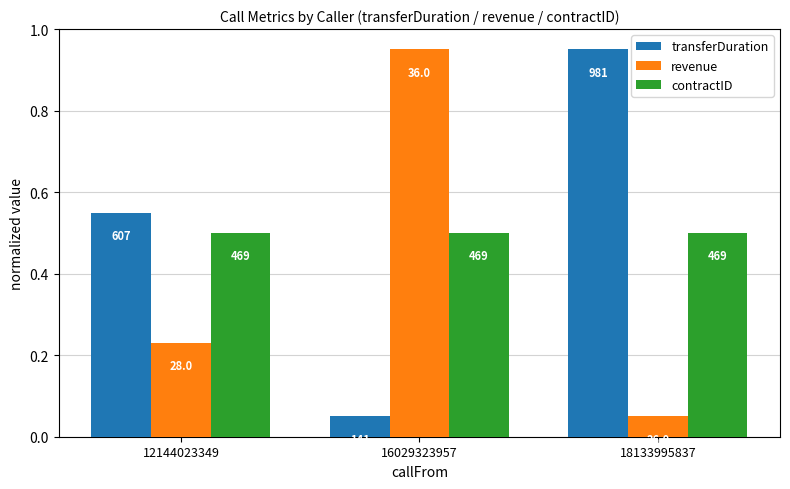

What is the value of the contractID bar at the 1st from the left?

0.5